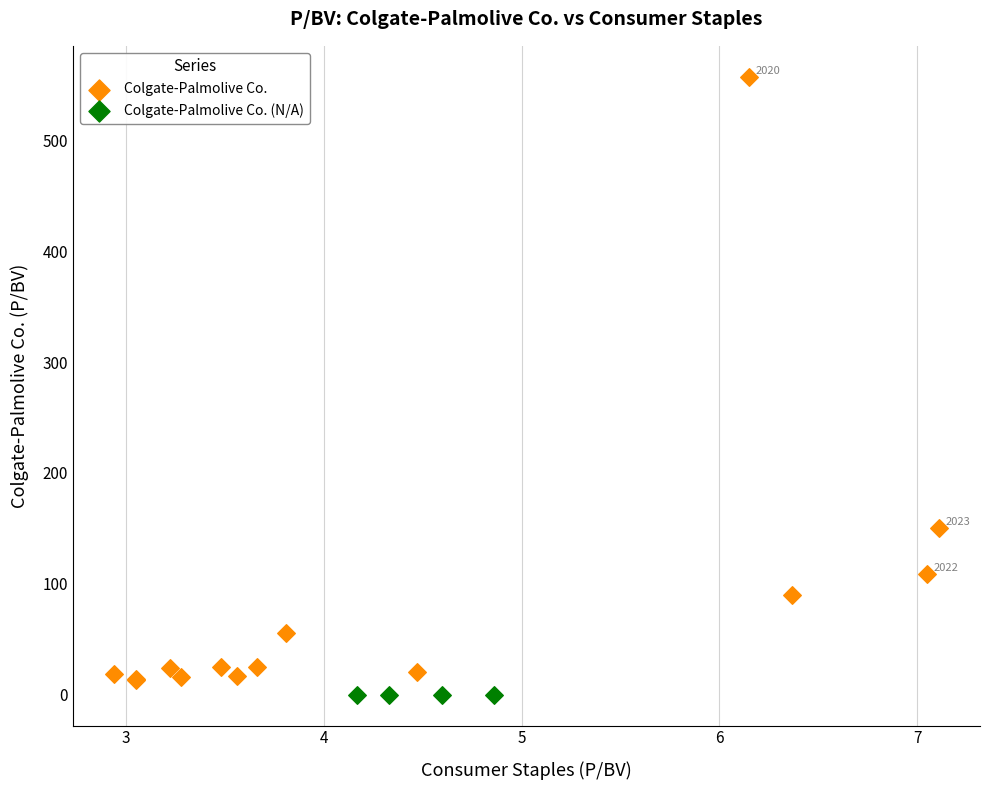

Which series reaches the maximum Y coordinate?

Colgate-Palmolive Co.